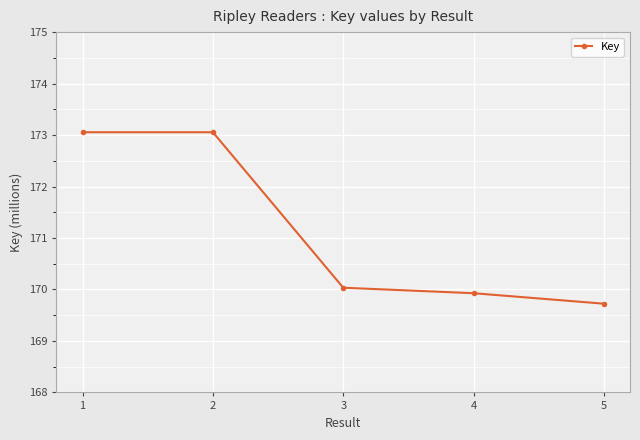

Which category has the lowest value across all series?

5